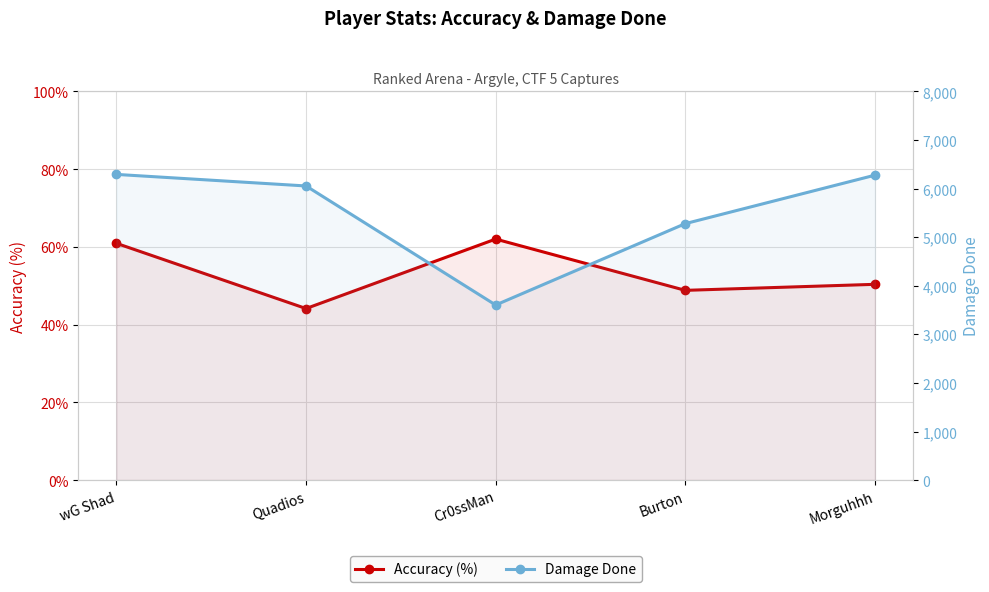

True or false: Accuracy (%) has a value of 22.8 at Quadios.

False